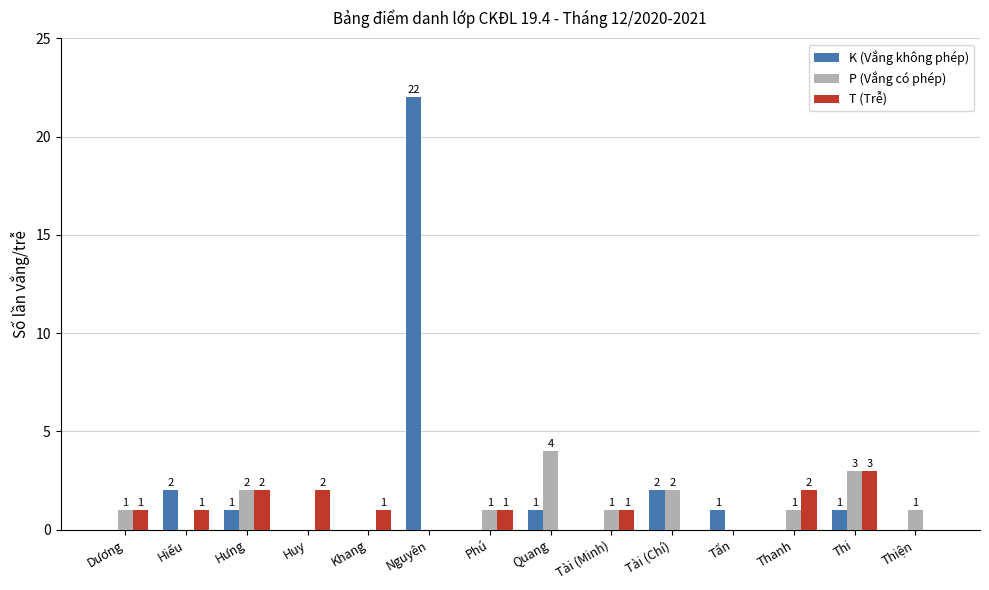

What is the total value across all series at Khang?

1